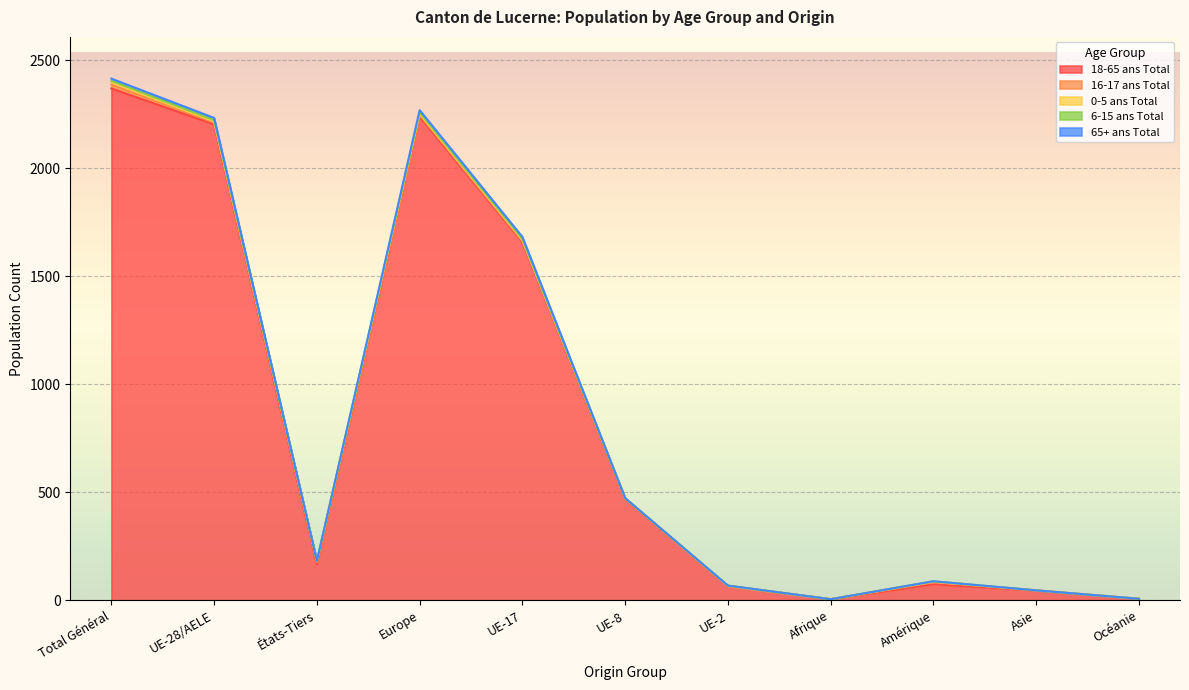

True or false: 0-5 ans Total has more than 2 points higher than both neighbors.

True